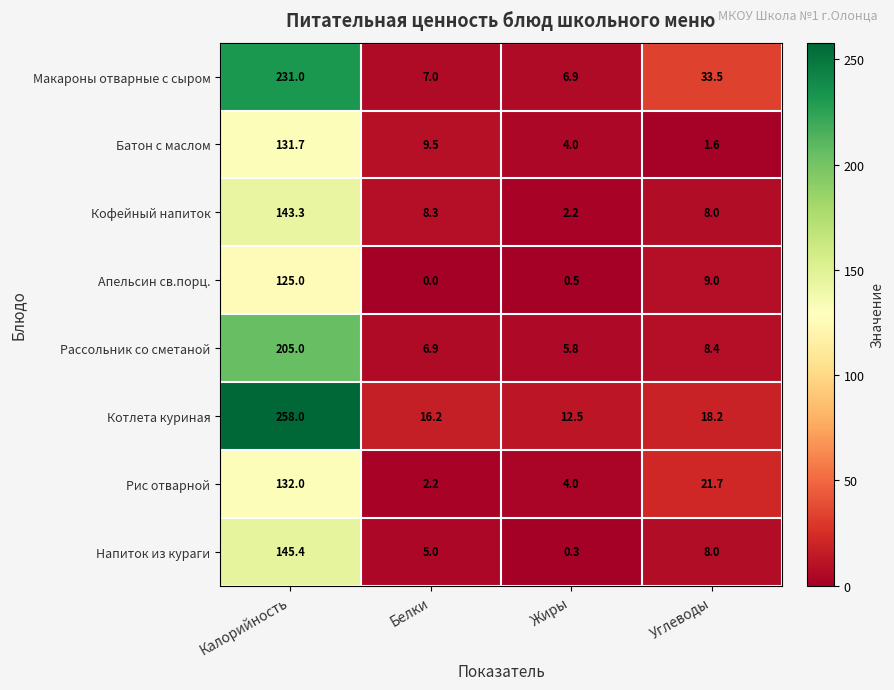

Which category has the highest value in the Кофейный напиток series?

Калорийность